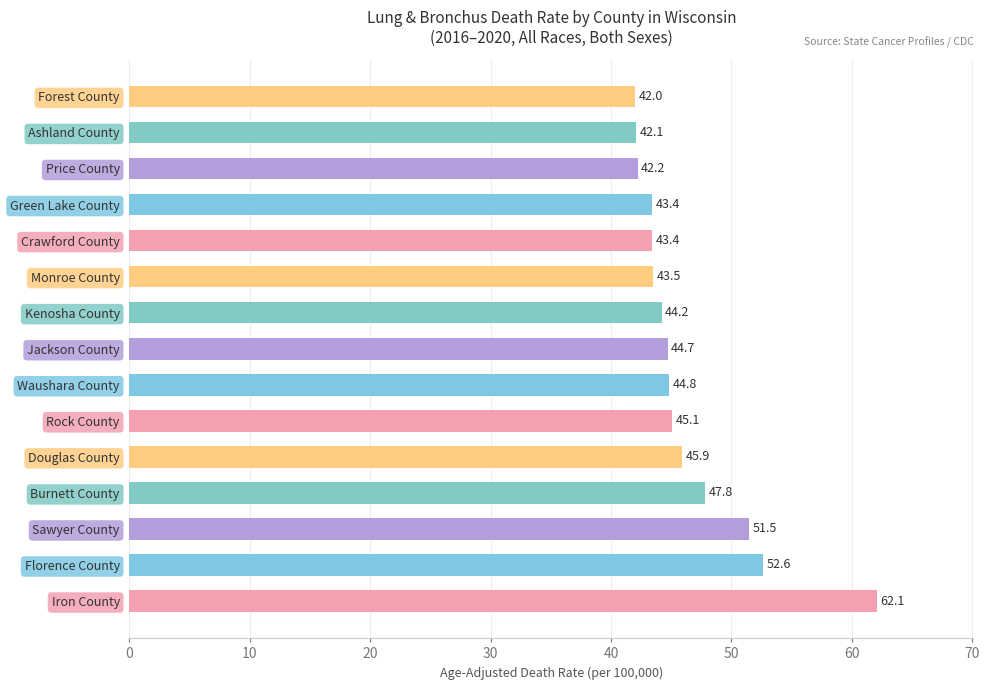

What is the maximum value shown in the chart?

62.1